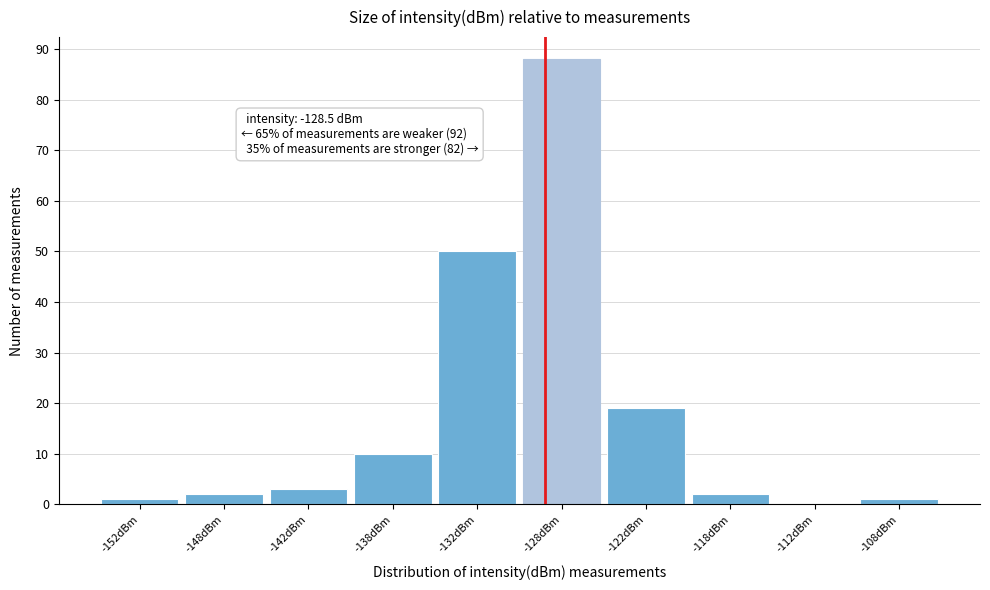

Which range on the x-axis has the tallest bar?

-130 to -125